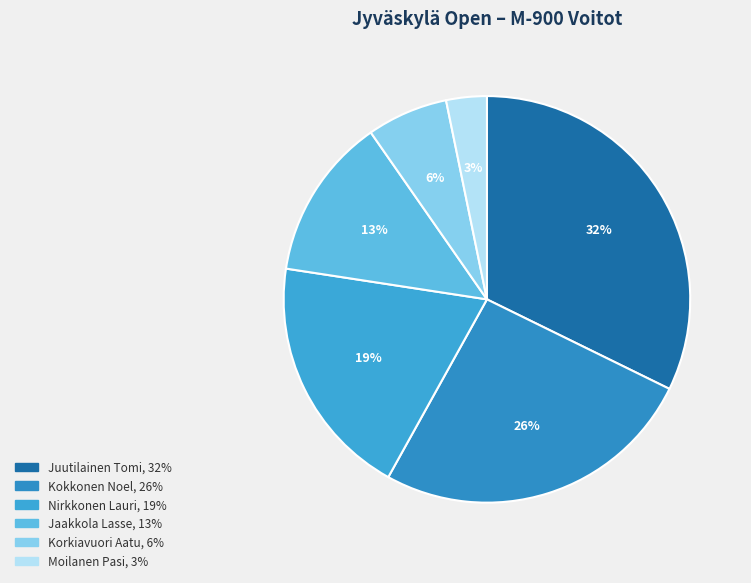

Between Jaakkola Lasse and Korkiavuori Aatu, which is larger?

Jaakkola Lasse